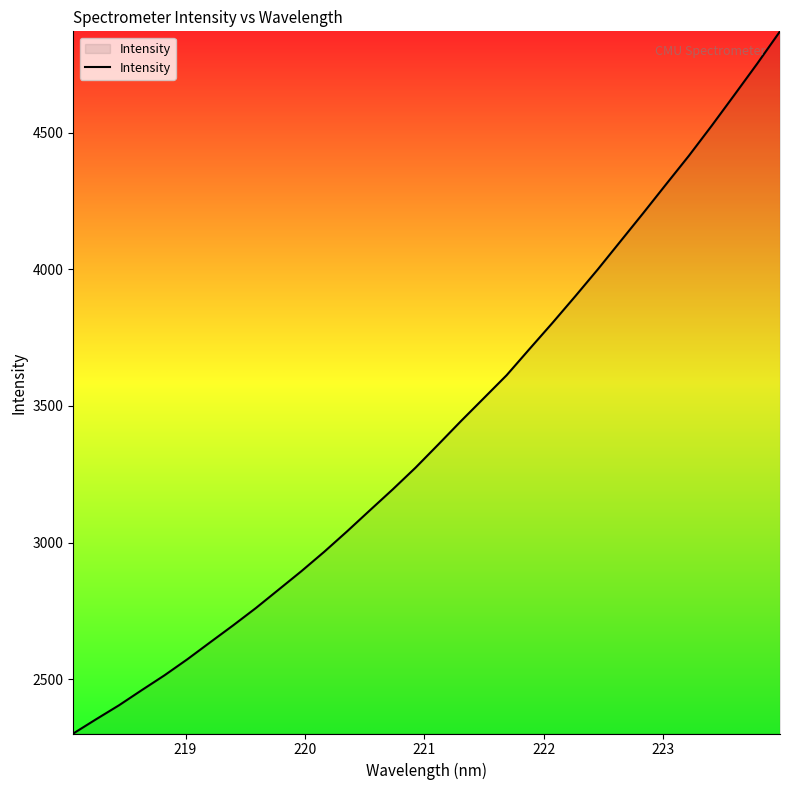

How many categories are shown in the chart?

32